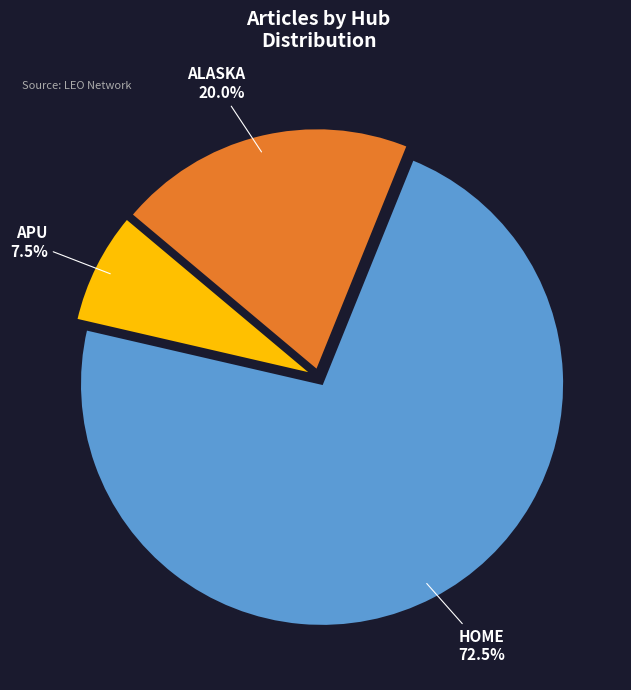

Is there a majority slice in this chart?

Yes